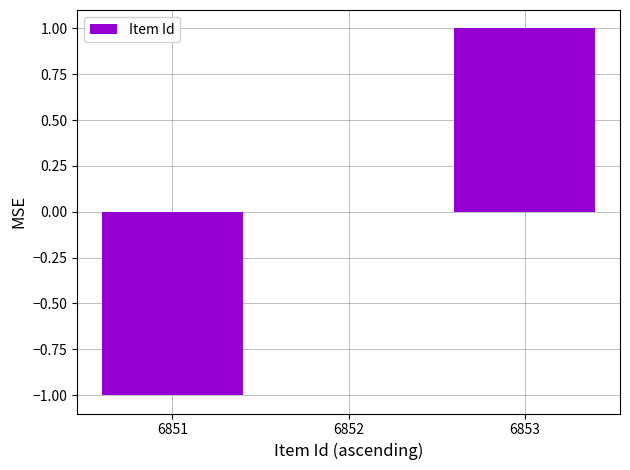

What is the difference between the values at 6851 and 6853?

2